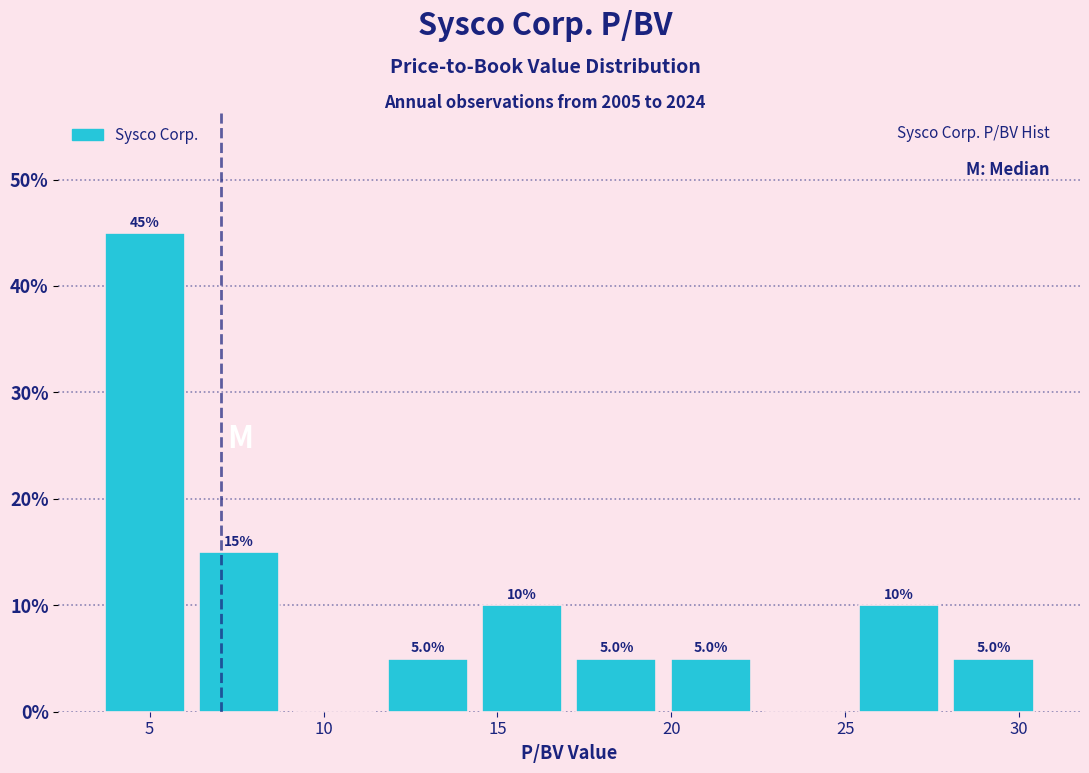

Over which range of the x-axis is the bar tallest?

3.5 to 6.0